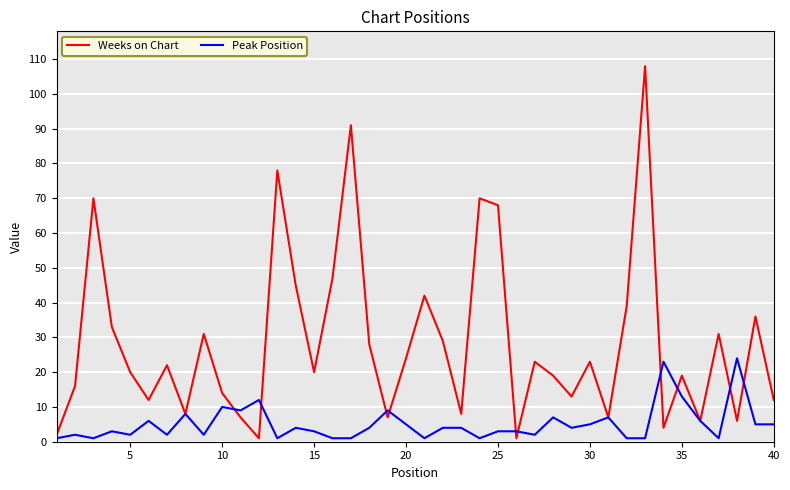

How many lines are shown in the chart?

2